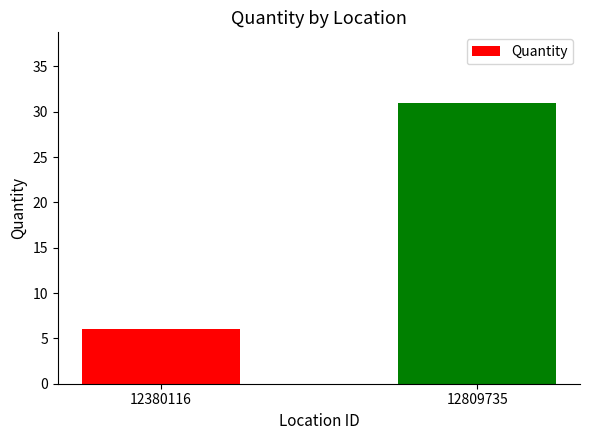

Reading left to right, extract all data points from this chart.

12380116=6	12809735=31